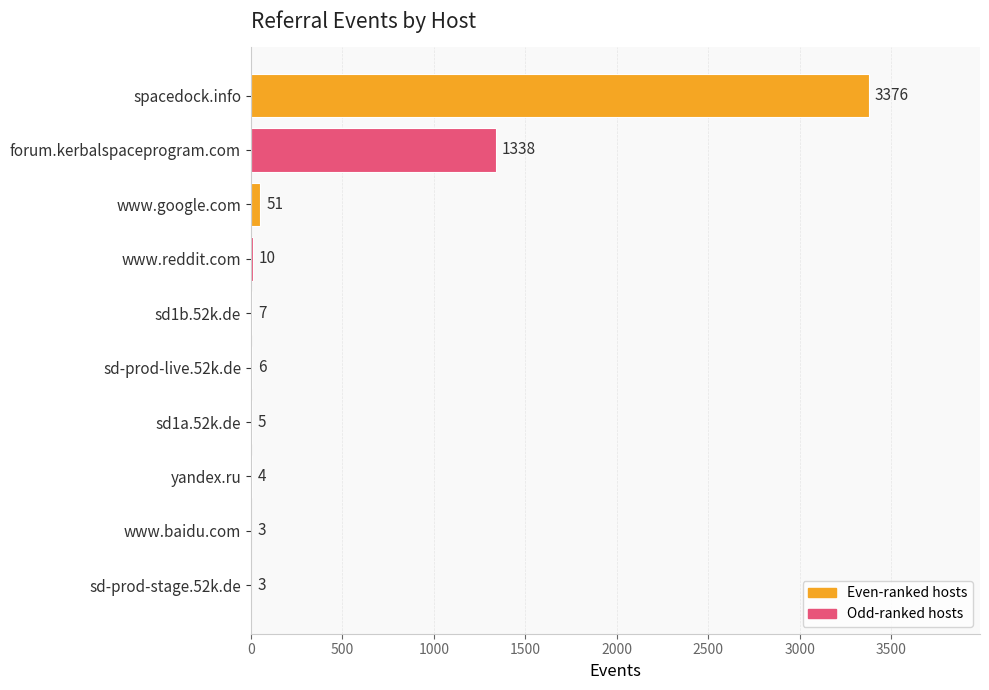

What is the greatest value displayed?

3376